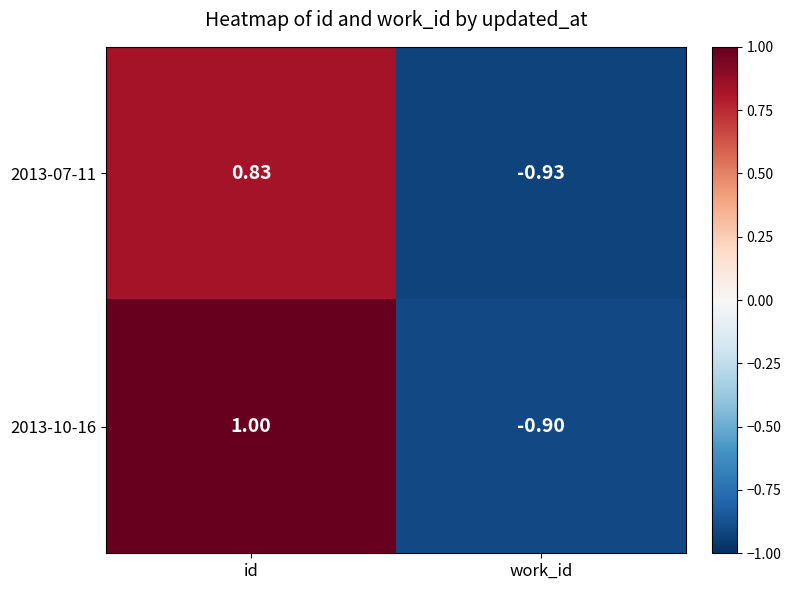

Rank the series by their maximum value, from lowest to highest.

2013-07-11, 2013-10-16